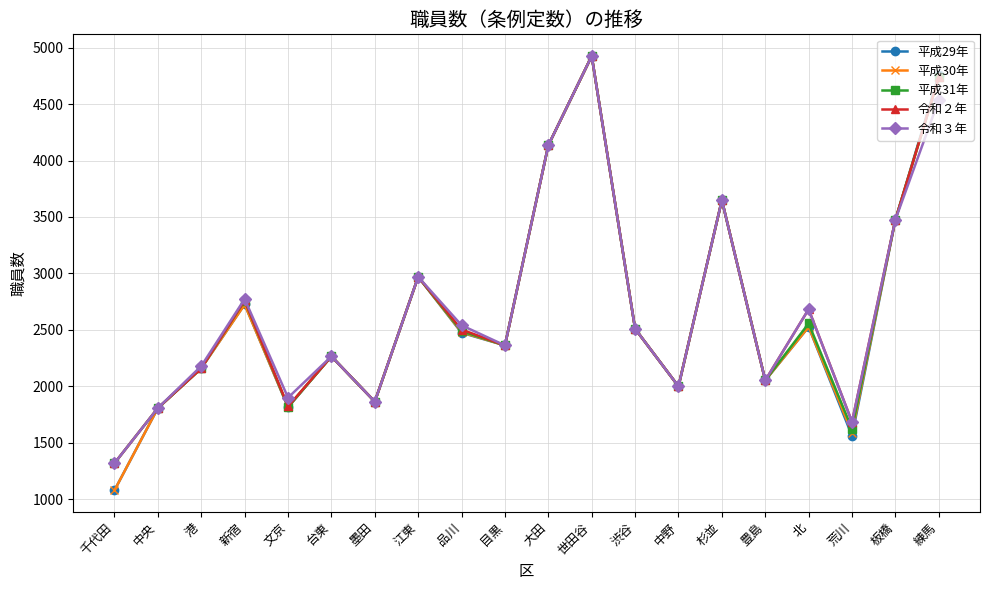

At which category does 令和３年 reach its first local valley?

文京